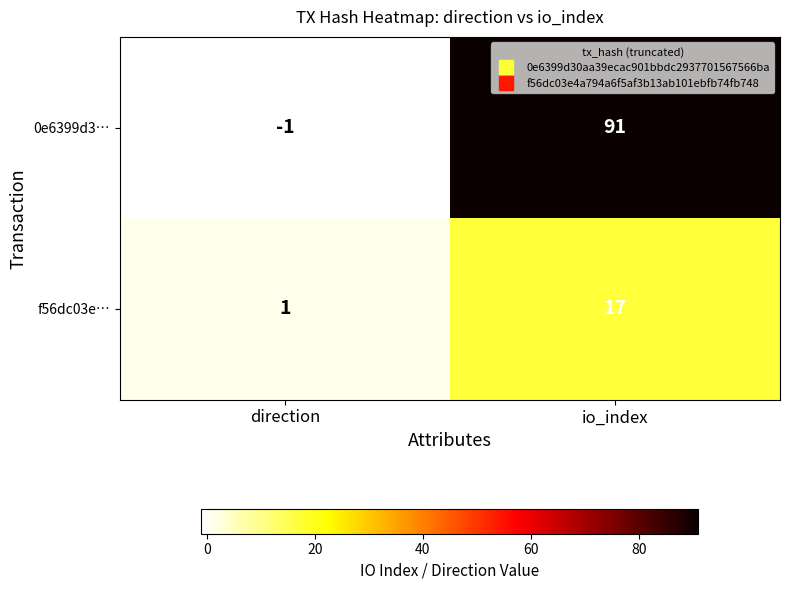

What is the sum of all 0e6399d3… values?

90